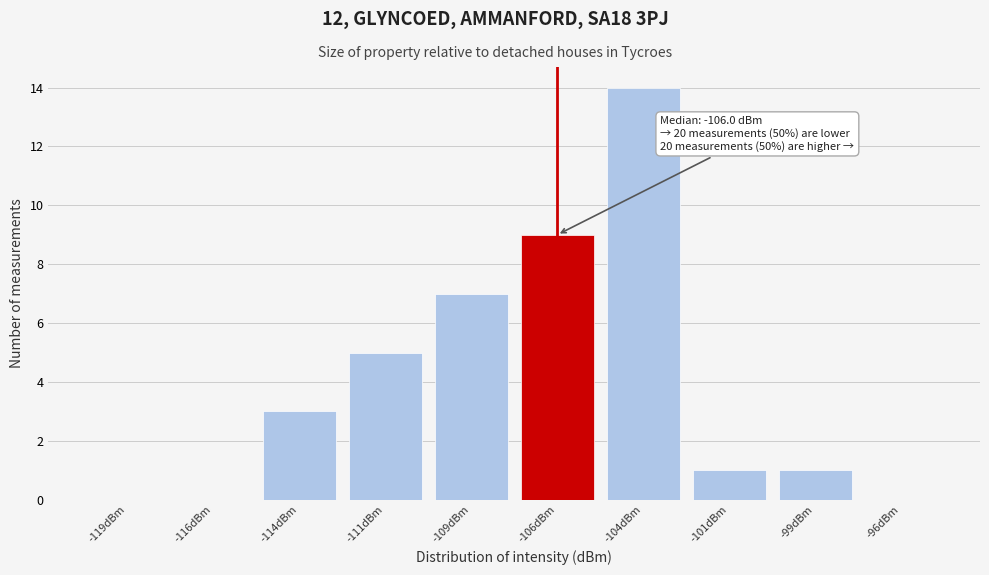

Which range on the x-axis has the tallest bar?

-105.0 to -102.5